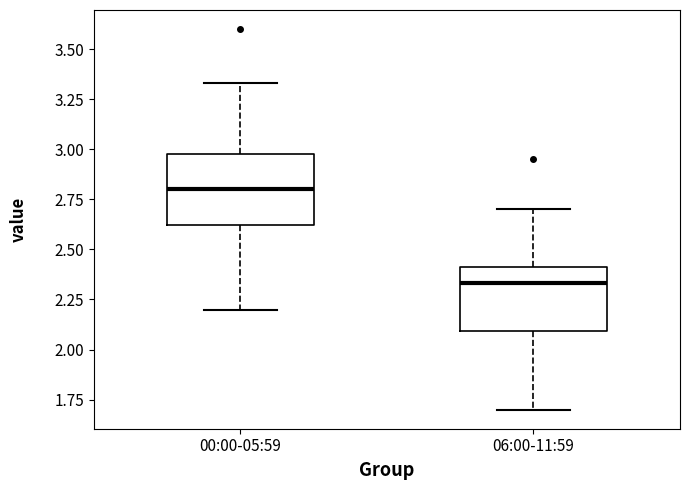

Reading left to right, transcribe this box plot: for each box, give where its median line is, the range the box spans, and where its two whiskers end, as read against the y-axis. The values are not printed on the chart, so give them approximately, as read against the axis.

00:00-05:59: median 2.80, box 2.60 to 3.00, whiskers 2.20 to 3.35
06:00-11:59: median 2.35, box 2.10 to 2.40, whiskers 1.70 to 2.70